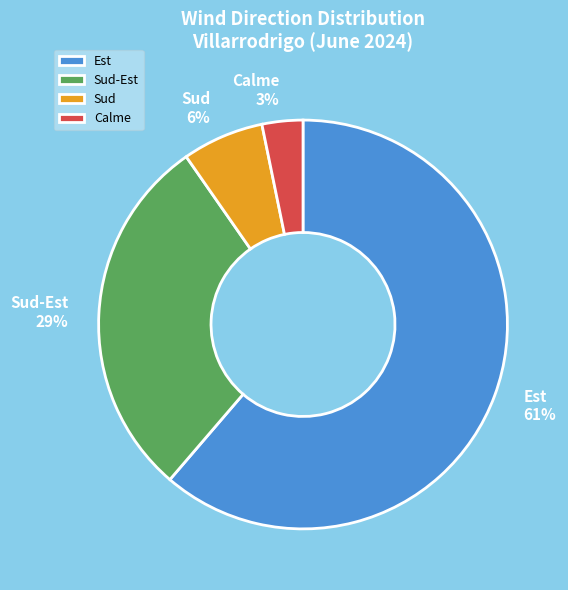

What is the largest slice in the pie chart?

Est